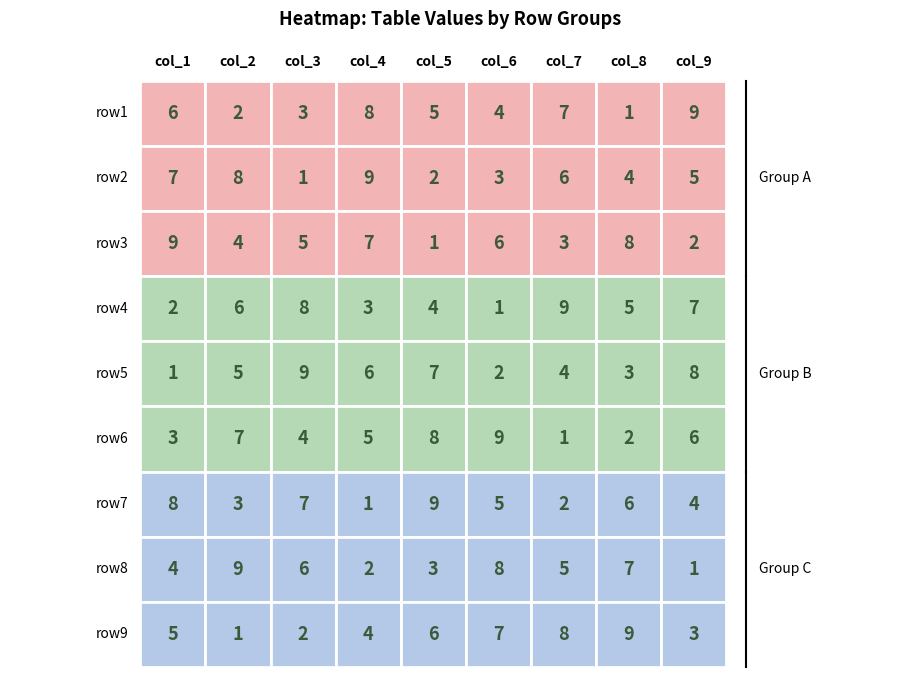

What is the spread (max minus min) of values at 8?

8